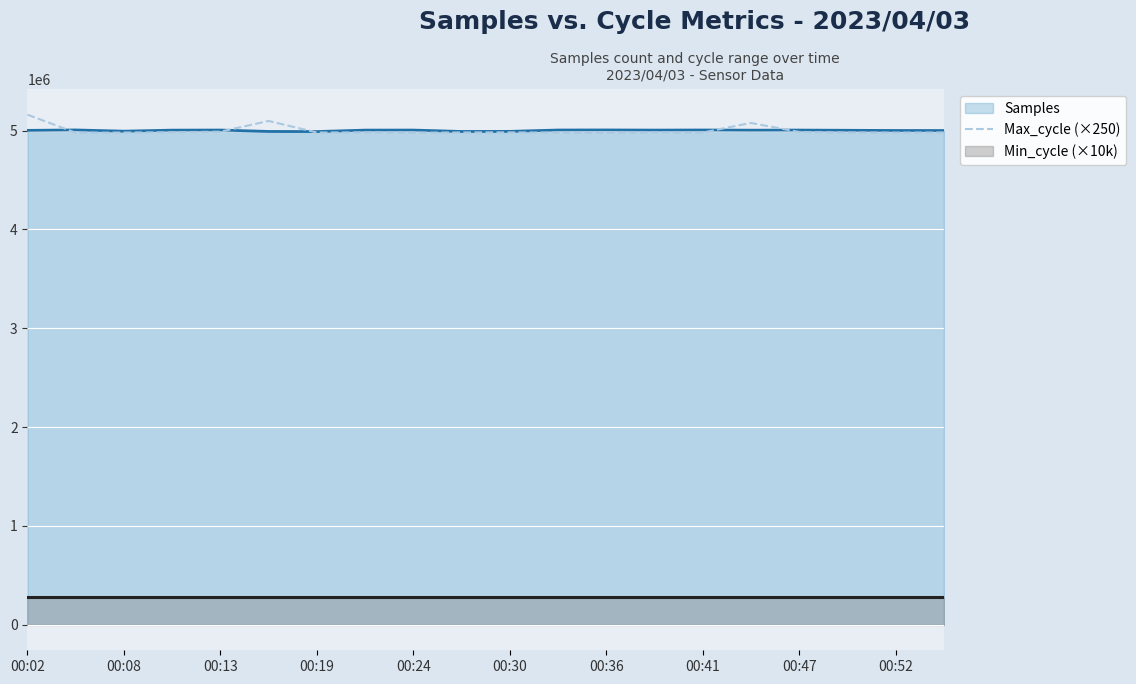

The value of Samples at 00:36 is 5006230. True or false?

True